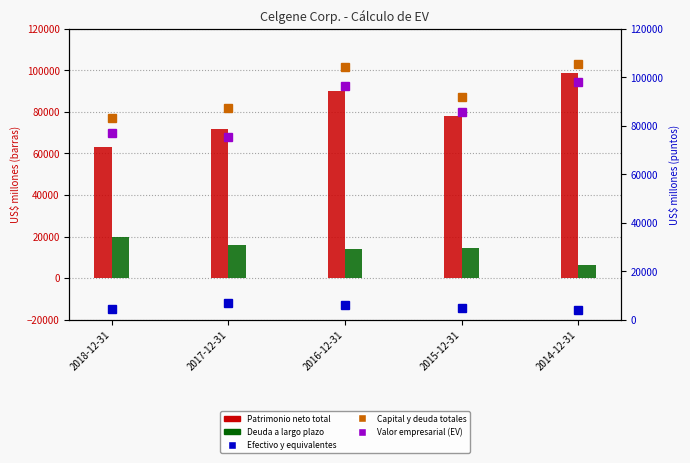

How many values in the Patrimonio neto total series exceed 77846?

2